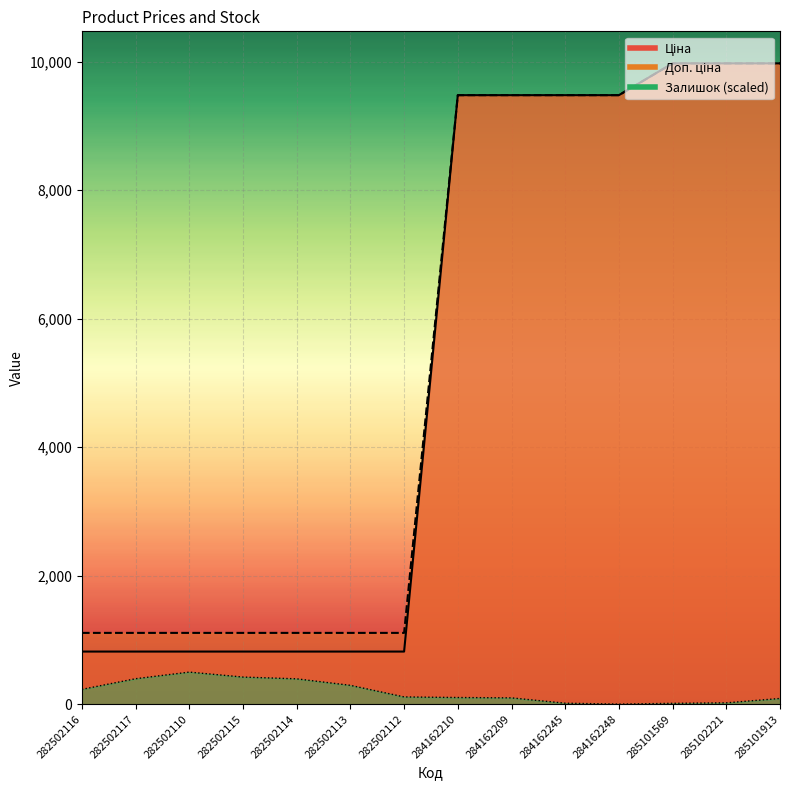

Count the number of categories in the chart.

14